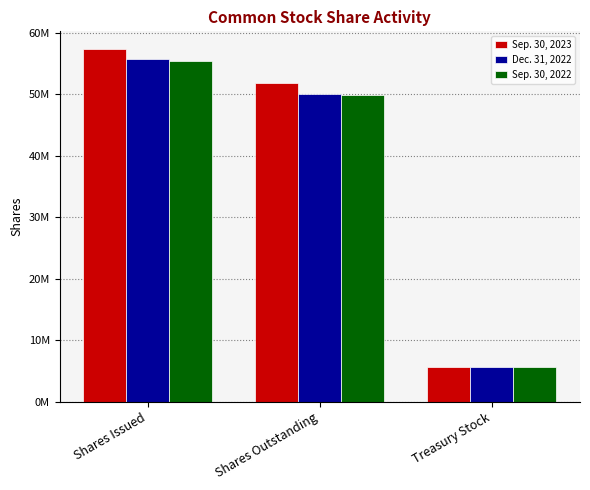

Which series has the widest spread of values?

Sep. 30, 2023